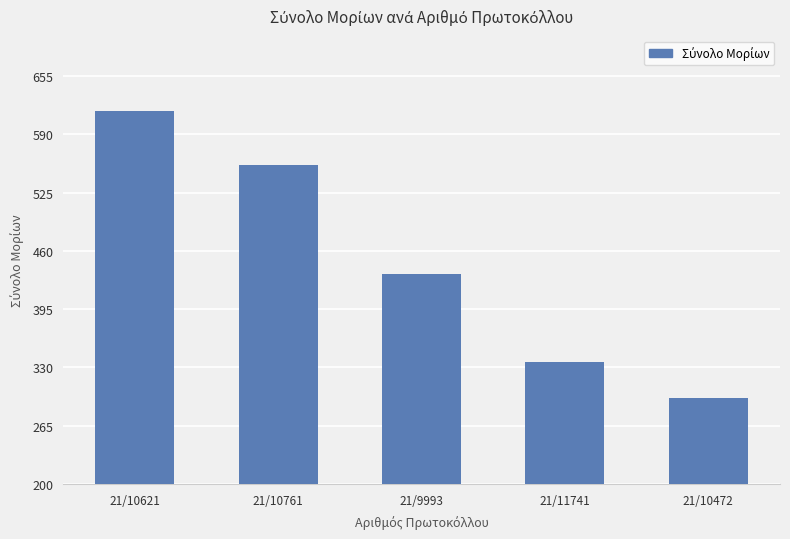

At which category does the chart reach its peak across all series?

21/10621